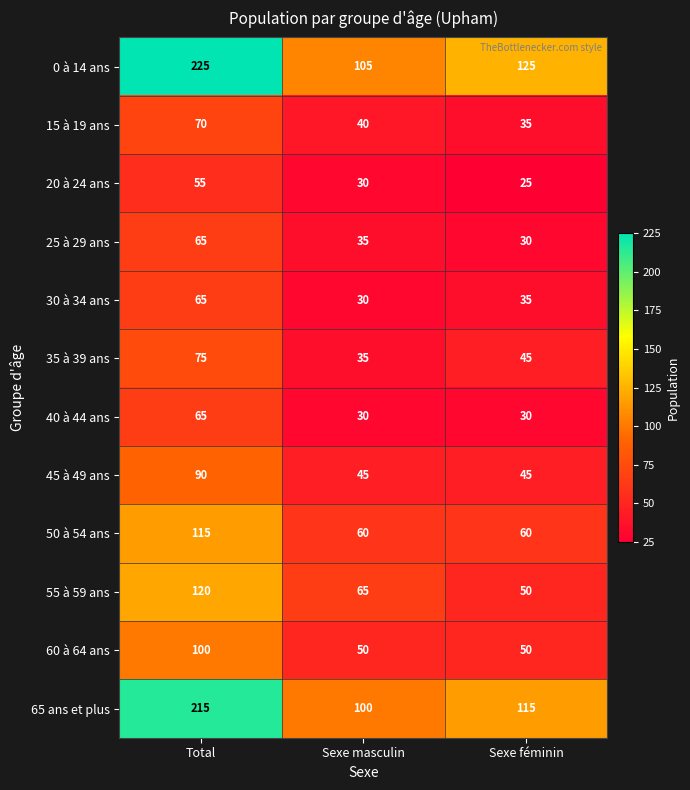

Which label corresponds to the smallest value in the chart?

Sexe féminin